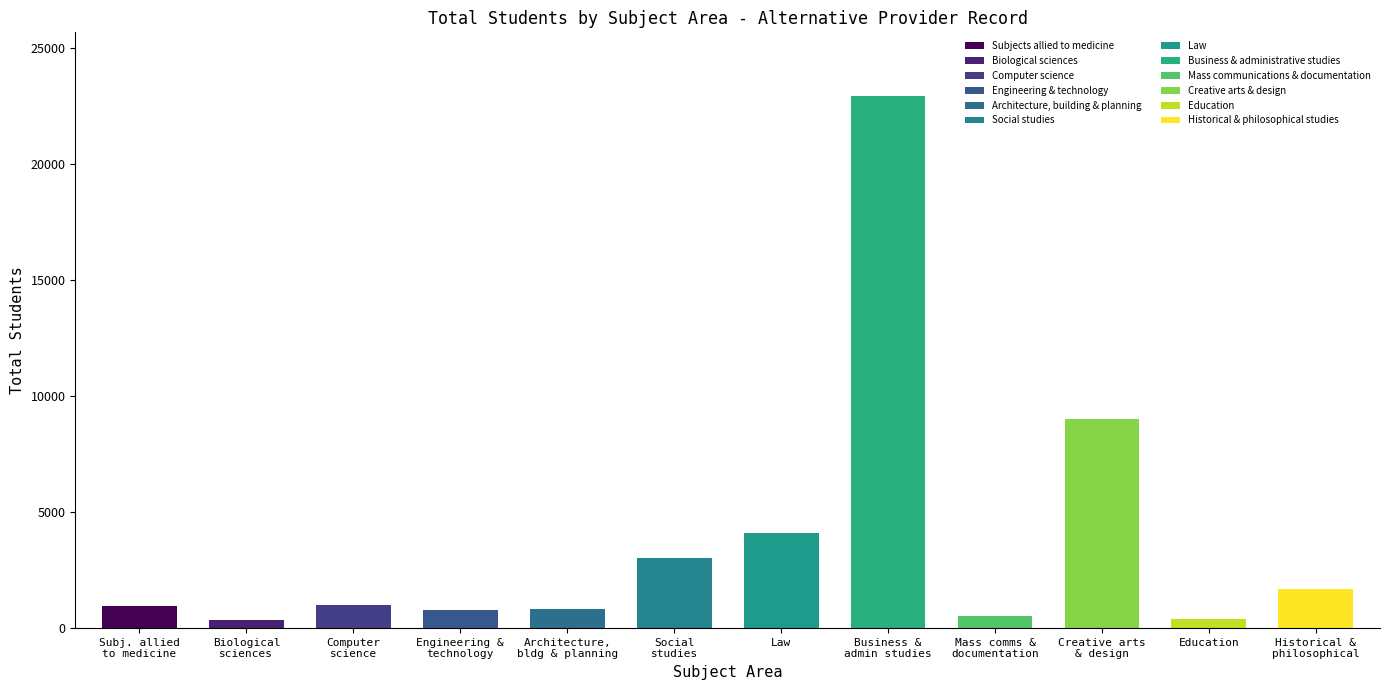

What is the sum of the values at Historical & philosophical studies and Architecture, building & planning?

2505